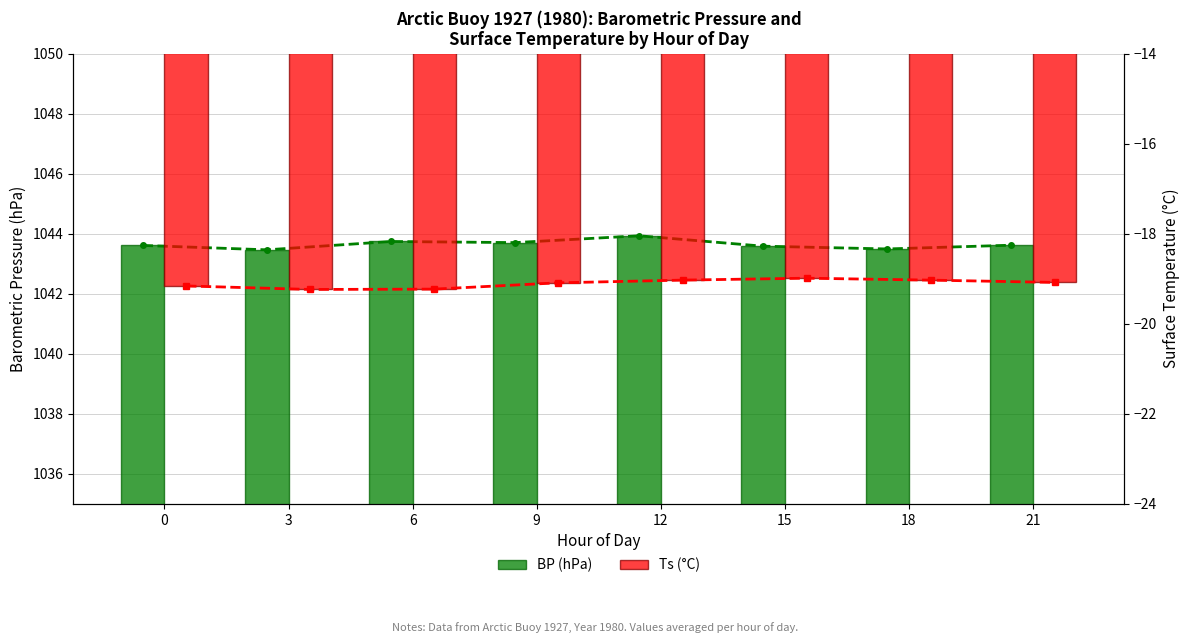

The BP (hPa) series shows 1043.5 at 3. True or false?

True